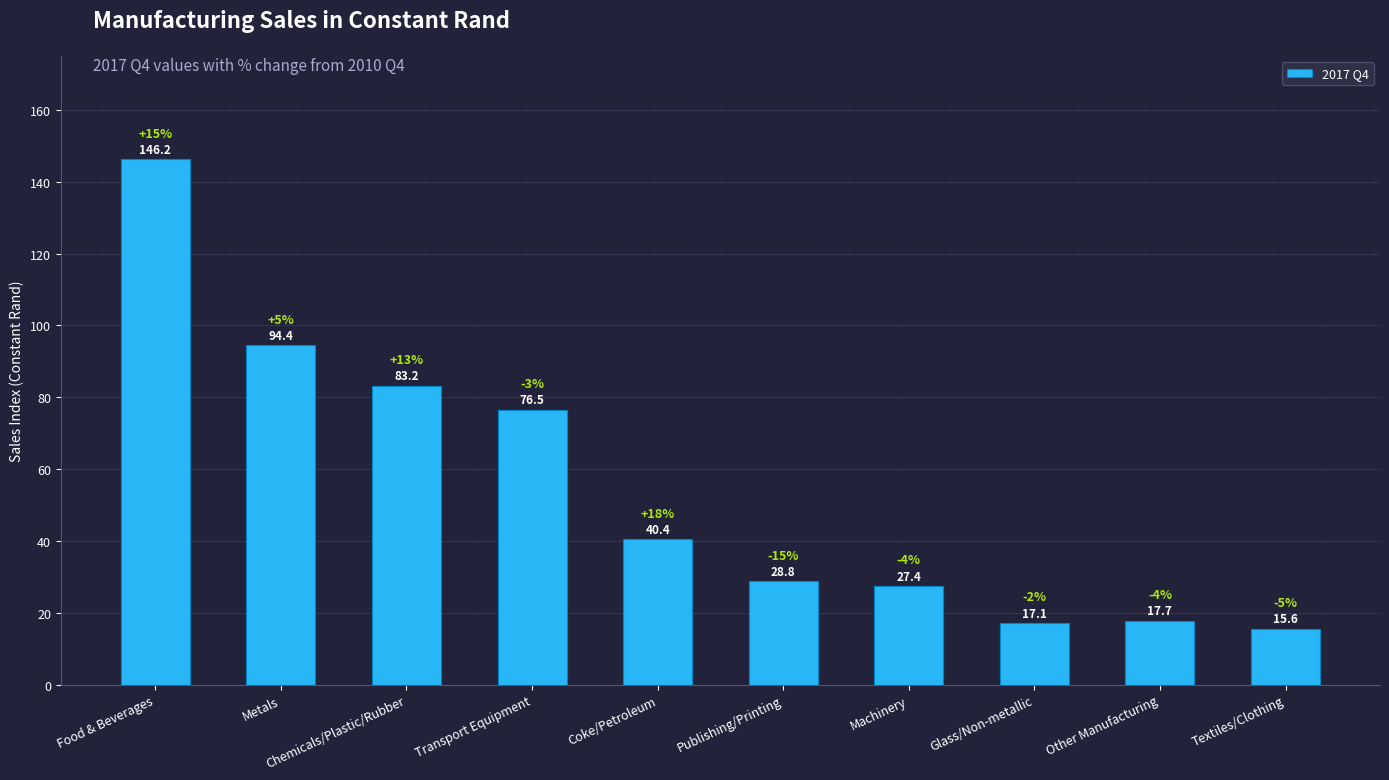

Which category has the highest value across all series?

Food & Beverages